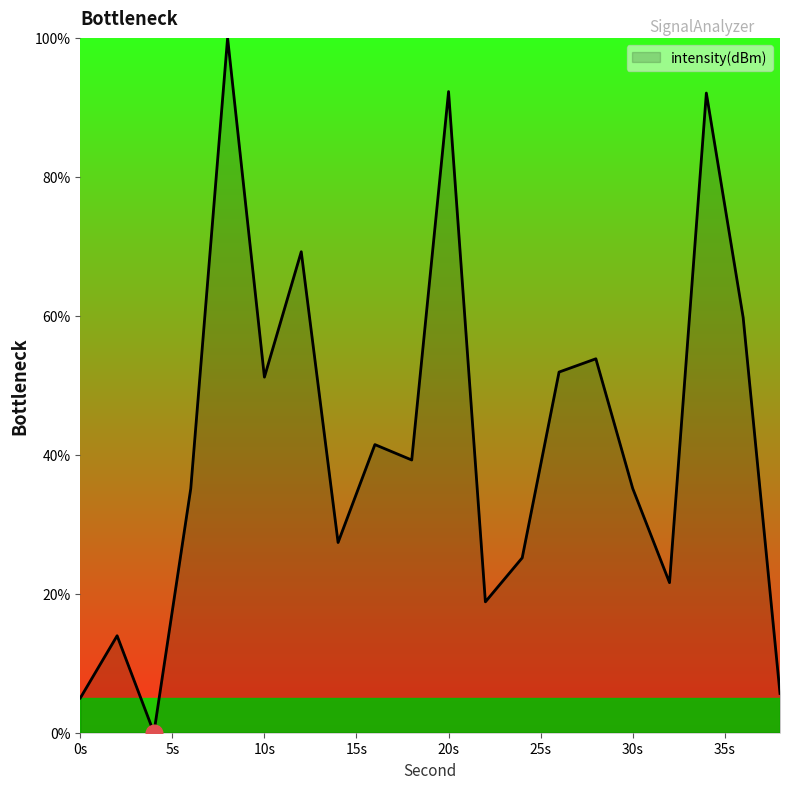

What is the difference between the maximum and minimum values?

100.0